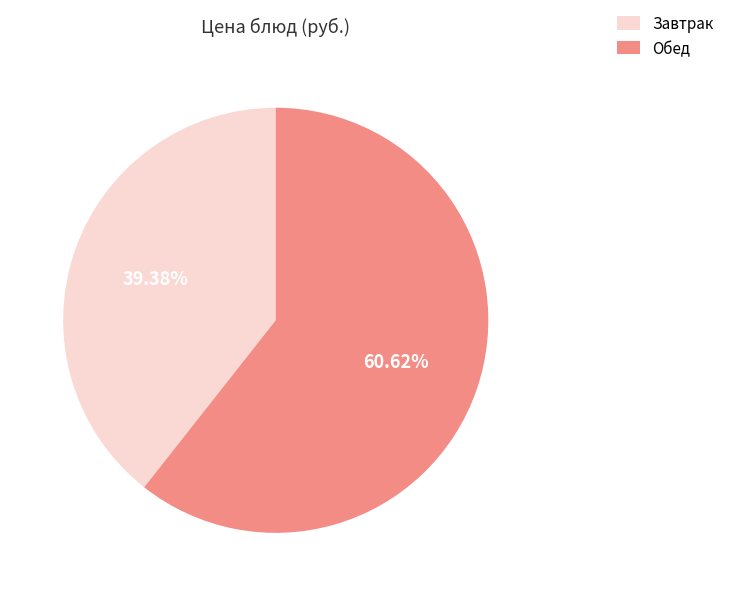

Count the number of slices in the pie.

2